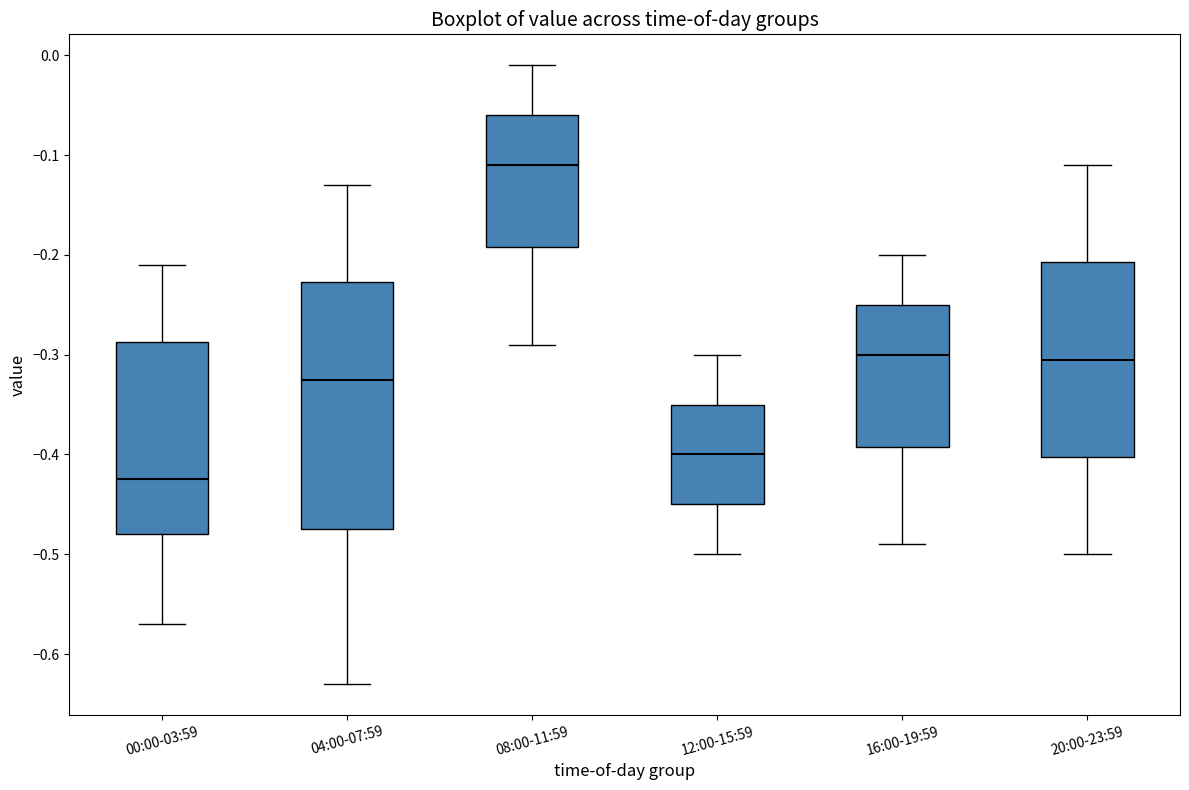

Reading left to right, read every box against the y-axis: the position of its median line, the range the box covers, and the ends of its whiskers. The values are not printed on the chart, so give them approximately, as read against the axis.

00:00-03:59: median -0.42, box -0.48 to -0.29, whiskers -0.57 to -0.21
04:00-07:59: median -0.32, box -0.47 to -0.23, whiskers -0.63 to -0.13
08:00-11:59: median -0.11, box -0.19 to -0.06, whiskers -0.29 to -0.01
12:00-15:59: median -0.40, box -0.45 to -0.35, whiskers -0.50 to -0.30
16:00-19:59: median -0.30, box -0.39 to -0.25, whiskers -0.49 to -0.20
20:00-23:59: median -0.30, box -0.40 to -0.21, whiskers -0.50 to -0.11